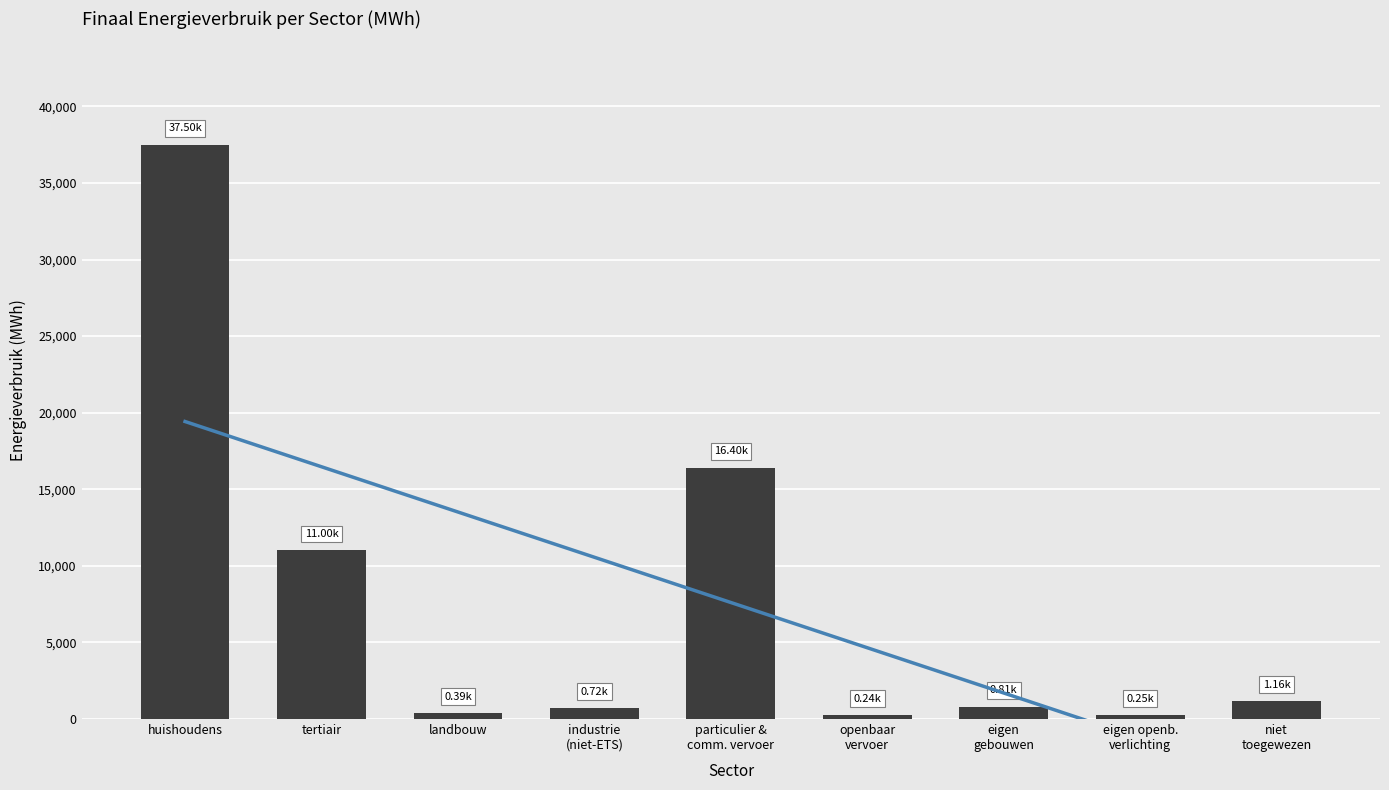

What is the value of the 5th bar from the left?

16404.9